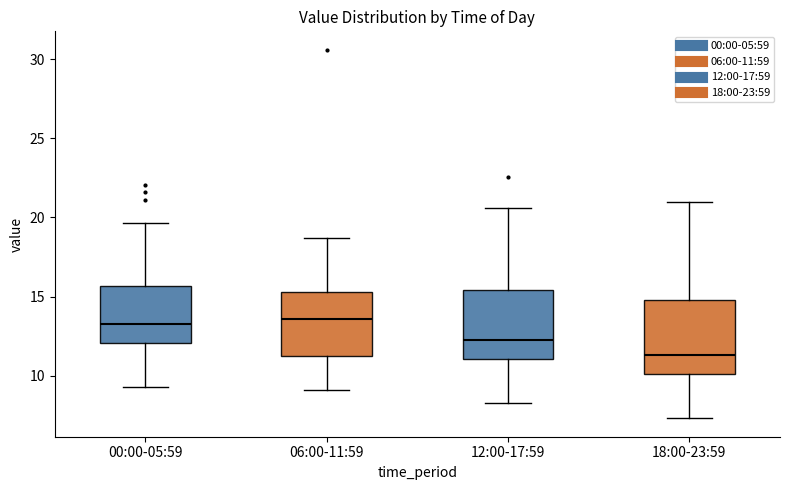

Where is the lower edge of the box for 18:00-23:59 on the y-axis? The values are not printed on the chart, so give them approximately, as read against the axis.

10.0